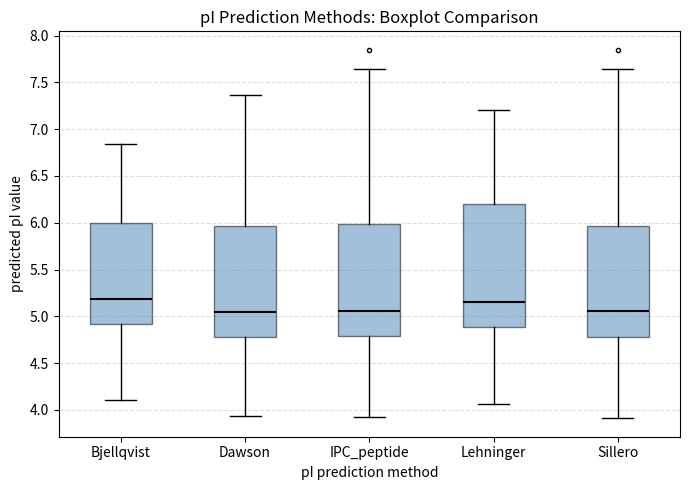

Where does the upper whisker of the box for Sillero end on the y-axis? The values are not printed on the chart, so give them approximately, as read against the axis.

7.65